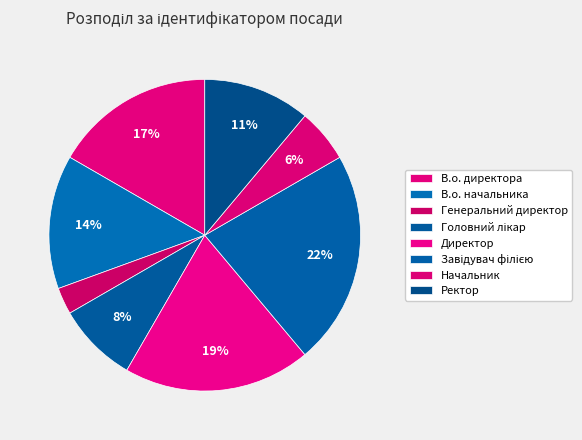

To the nearest percent, what is the combined percentage of В.о. начальника and Завідувач філією?

36%